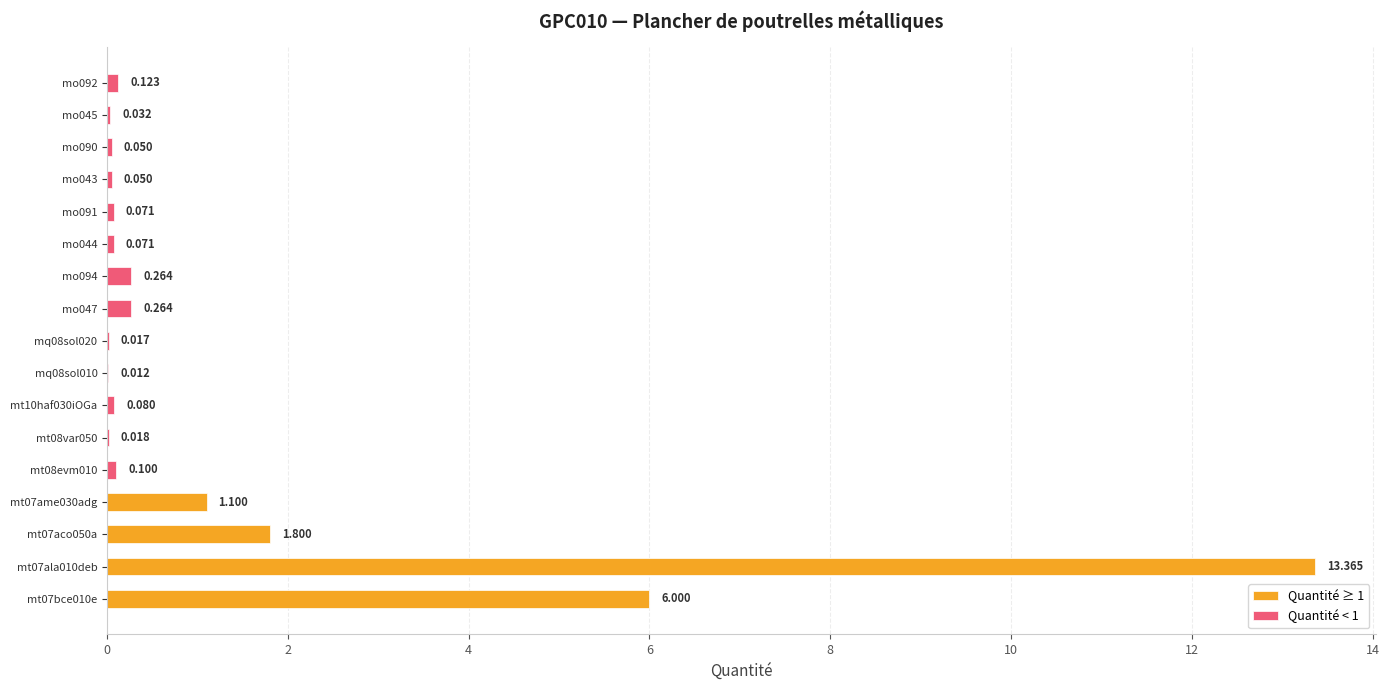

What value does the data have at mo091?

0.1